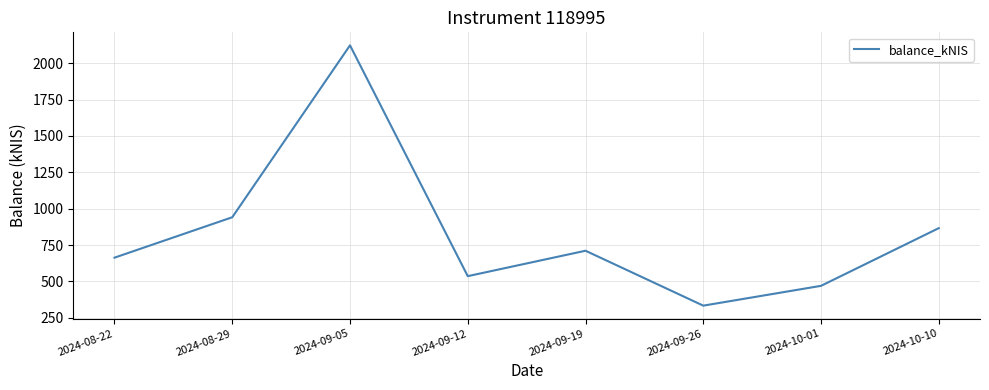

Count the number of data series in this chart.

1